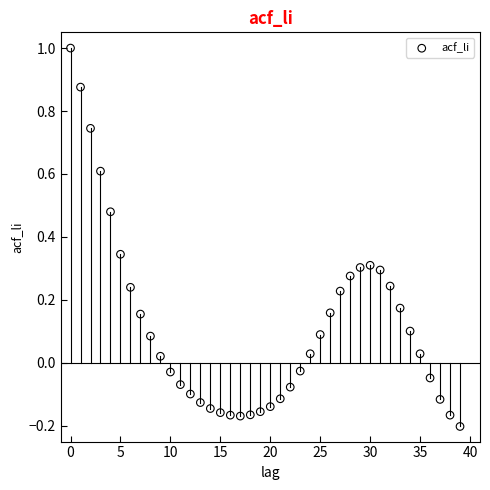

What is the range of Y values (max minus min)?

1.2